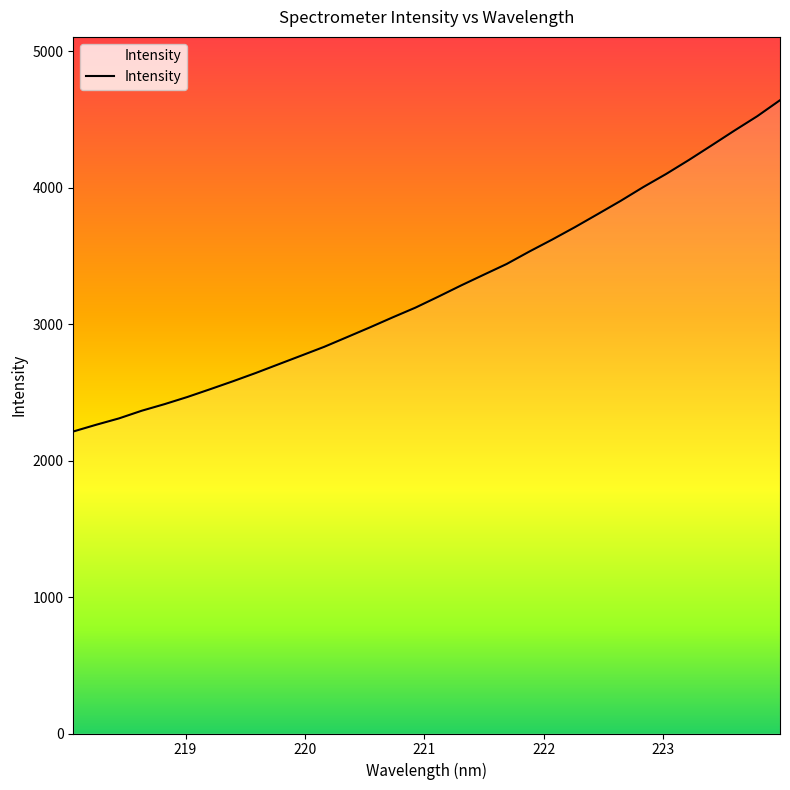

What is the smallest value displayed?

2212.8